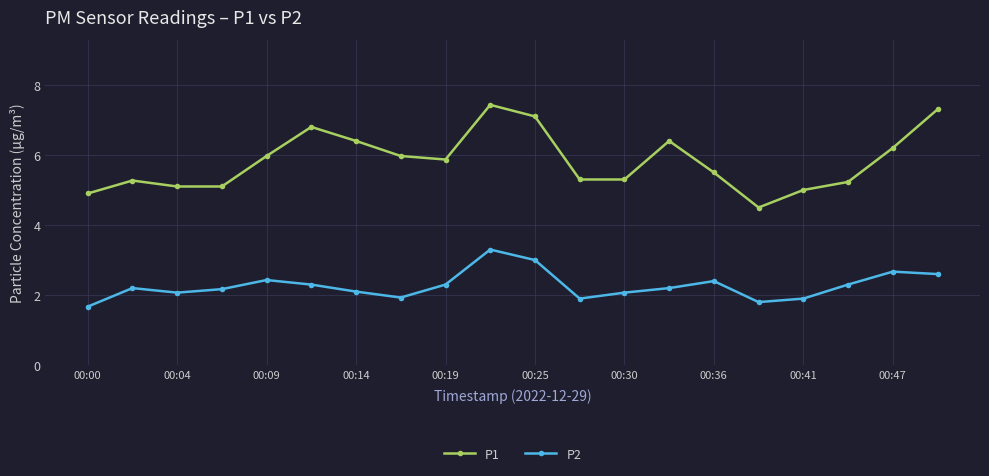

True or false: P1 and P2 cross at least once.

False